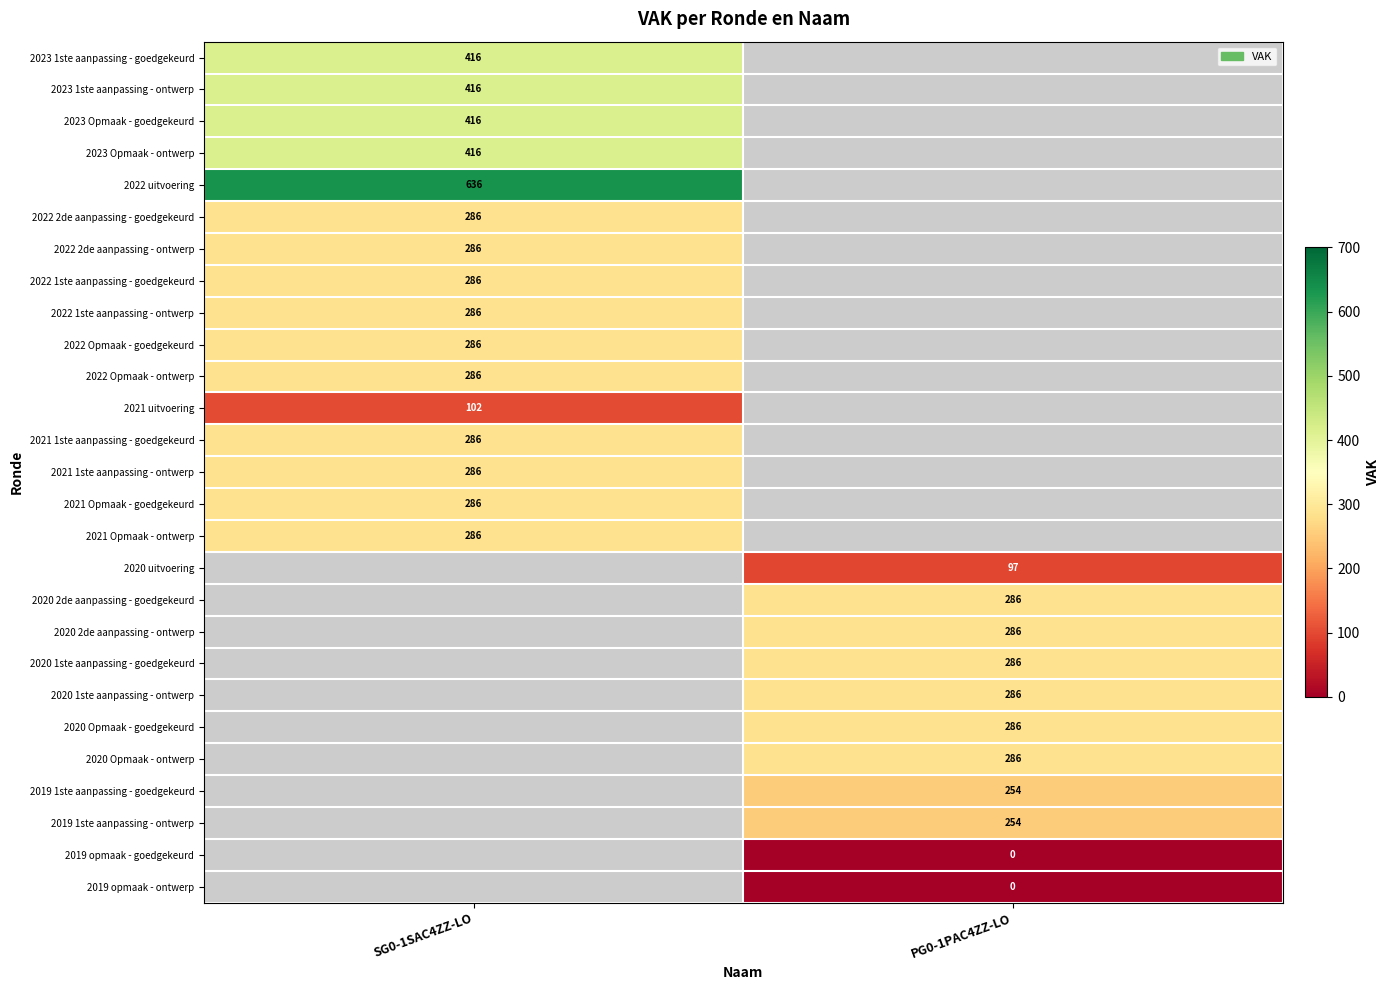

True or false: 2022 Opmaak - goedgekeurd has a value of 286 at SG0-1SAC4ZZ-LO.

True